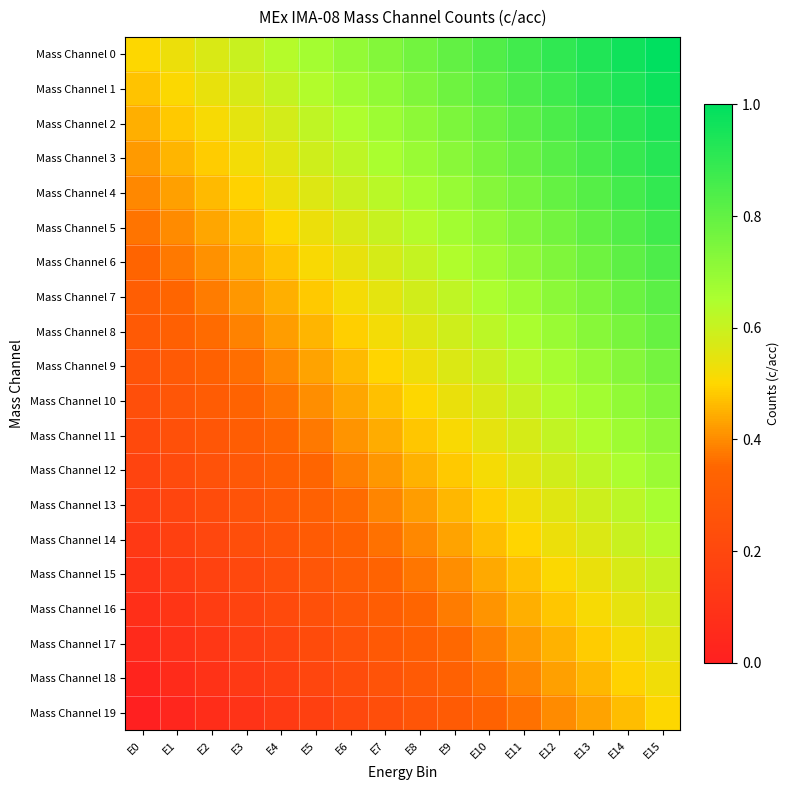

What is the difference between the highest and lowest values at E0?

0.5